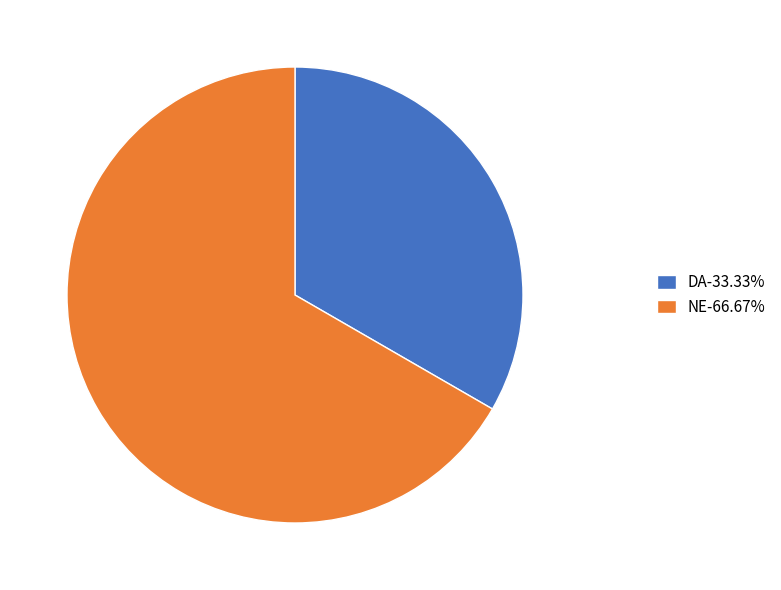

Is it true that DA is 20% of the pie?

False